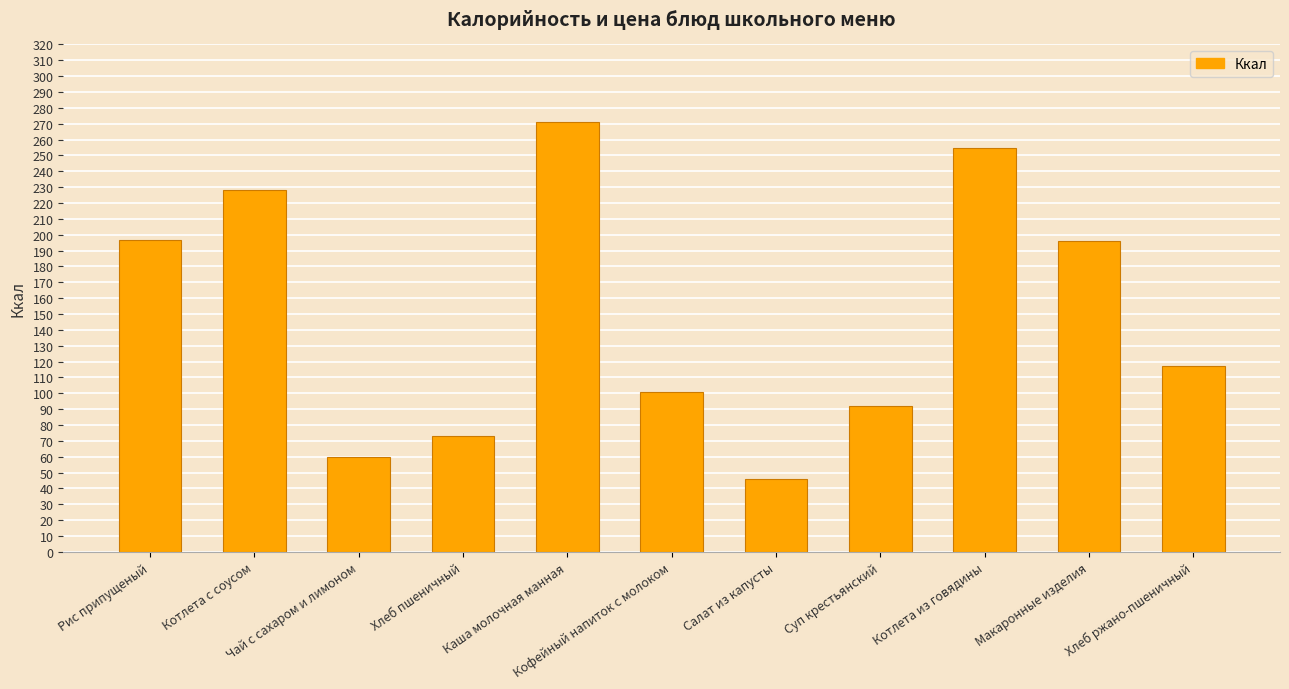

What is the sum of all values?

1635.3